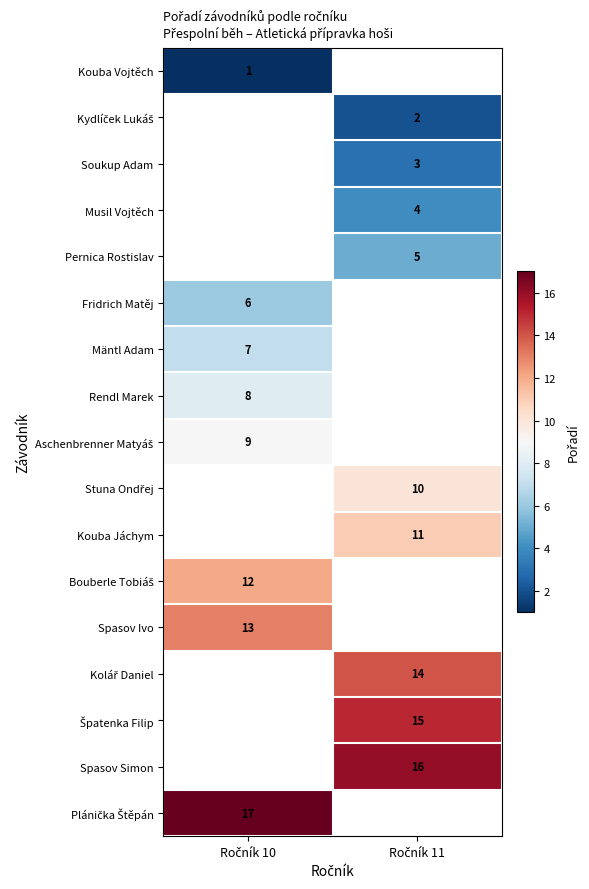

Rank the series by their maximum value, from lowest to highest.

Kouba Vojtěch, Kydlíček Lukáš, Soukup Adam, Musil Vojtěch, Pernica Rostislav, Fridrich Matěj, Mäntl Adam, Rendl Marek, Aschenbrenner Matyáš, Stuna Ondřej, Kouba Jáchym, Bouberle Tobiáš, Spasov Ivo, Kolář Daniel, Špatenka Filip, Spasov Simon, Plánička Štěpán